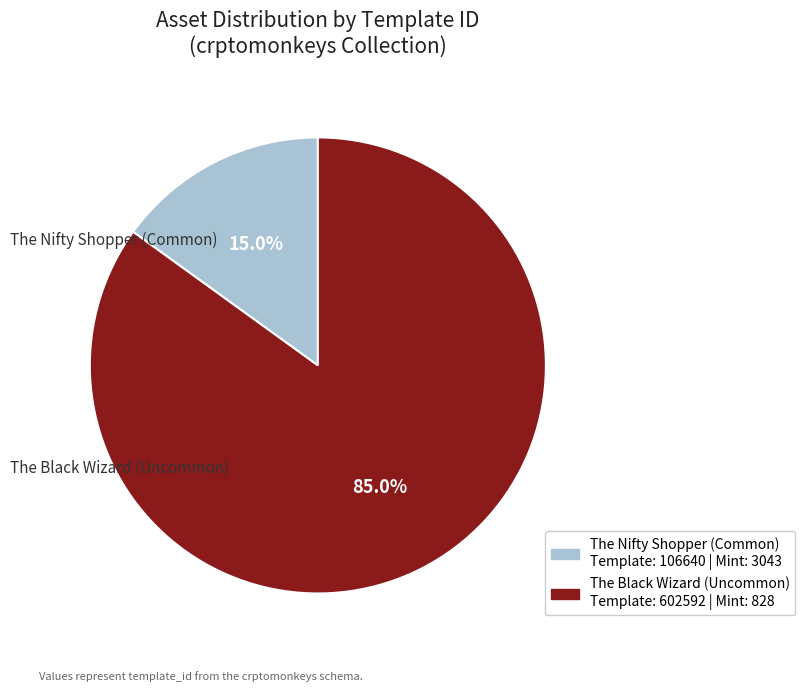

What is the total percentage of The Black Wizard (Uncommon) and The Nifty Shopper (Common)?

100.0%